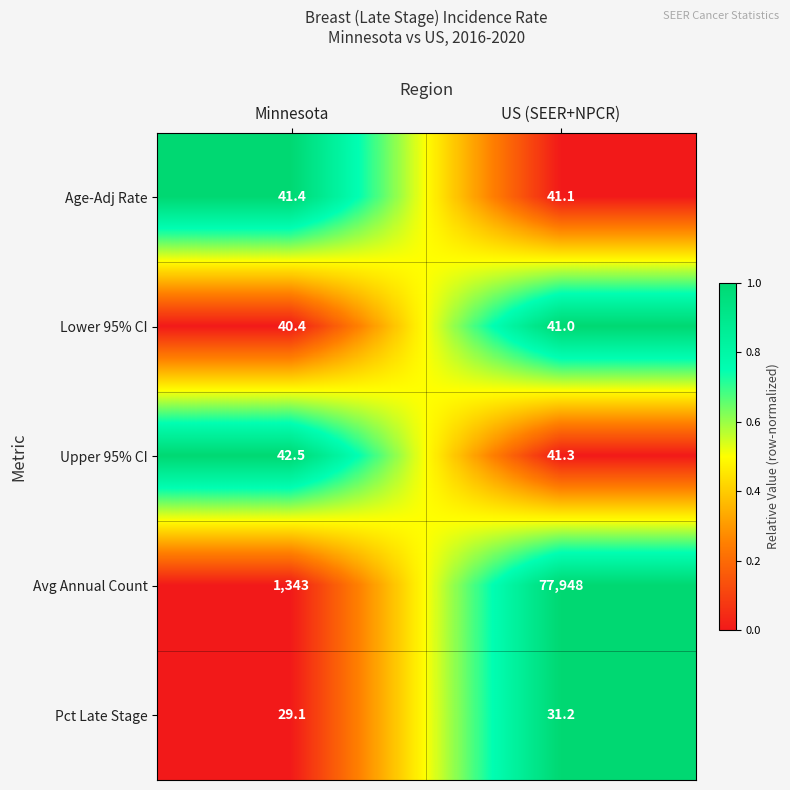

Which series has the largest total across all categories?

Avg Annual Count